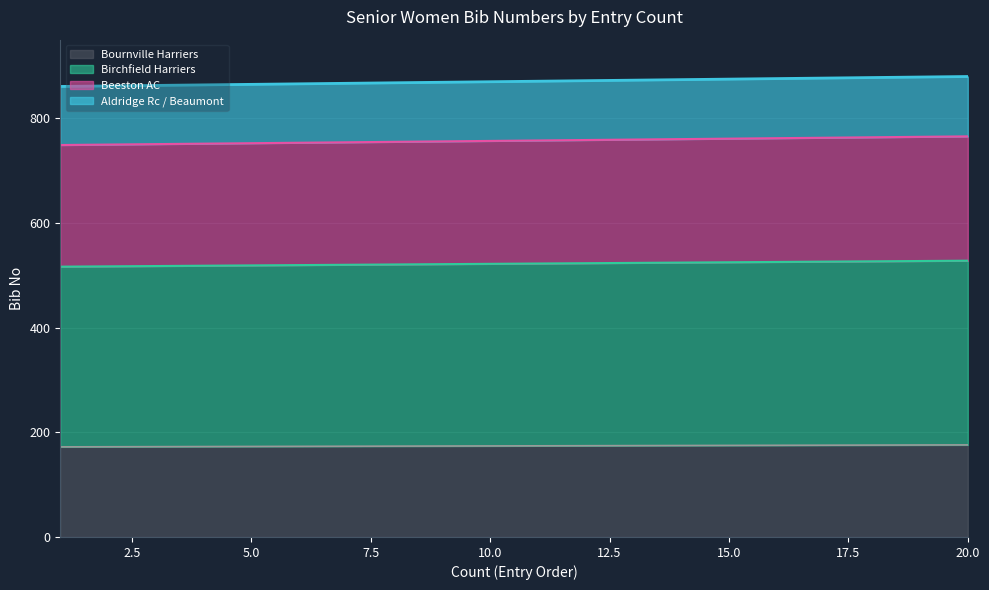

What is the maximum value for Bournville Harriers?

176.0